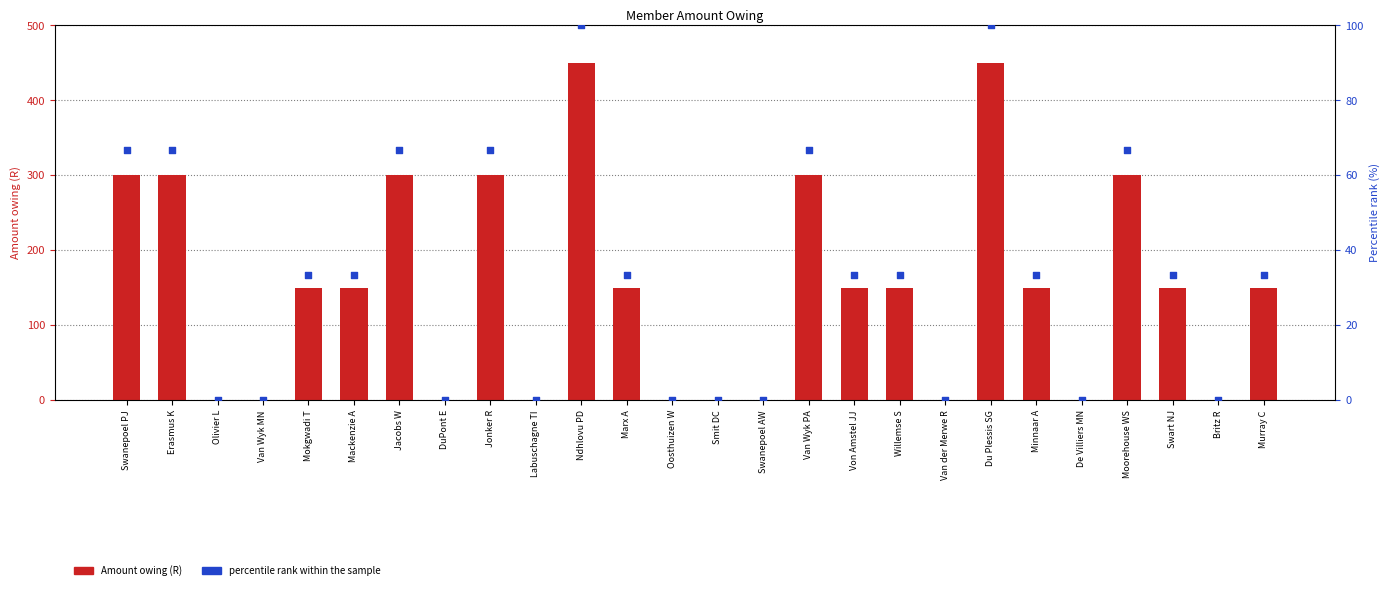

At how many categories does at least one series exceed 282?

8